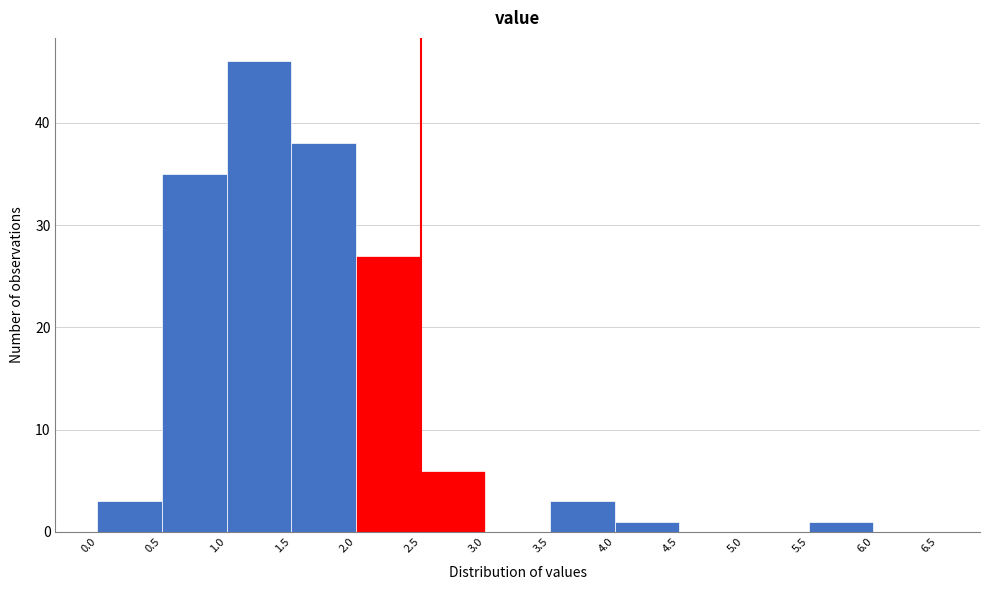

What is the height of the bar covering 1.0 to 1.5 on the x-axis? The values are not printed on the chart, so give them approximately, as read against the axis.

46